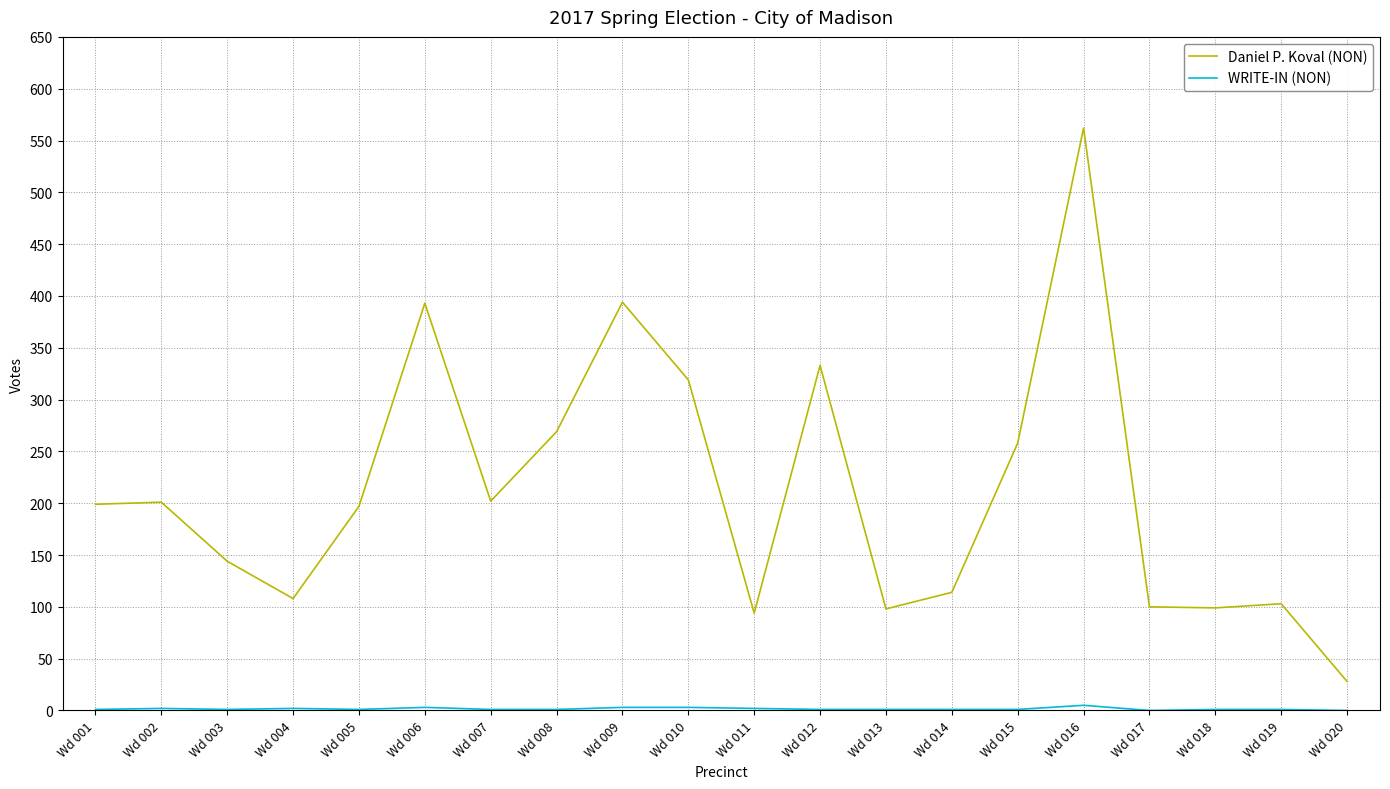

At which category is the sum across all series the highest?

Wd 016